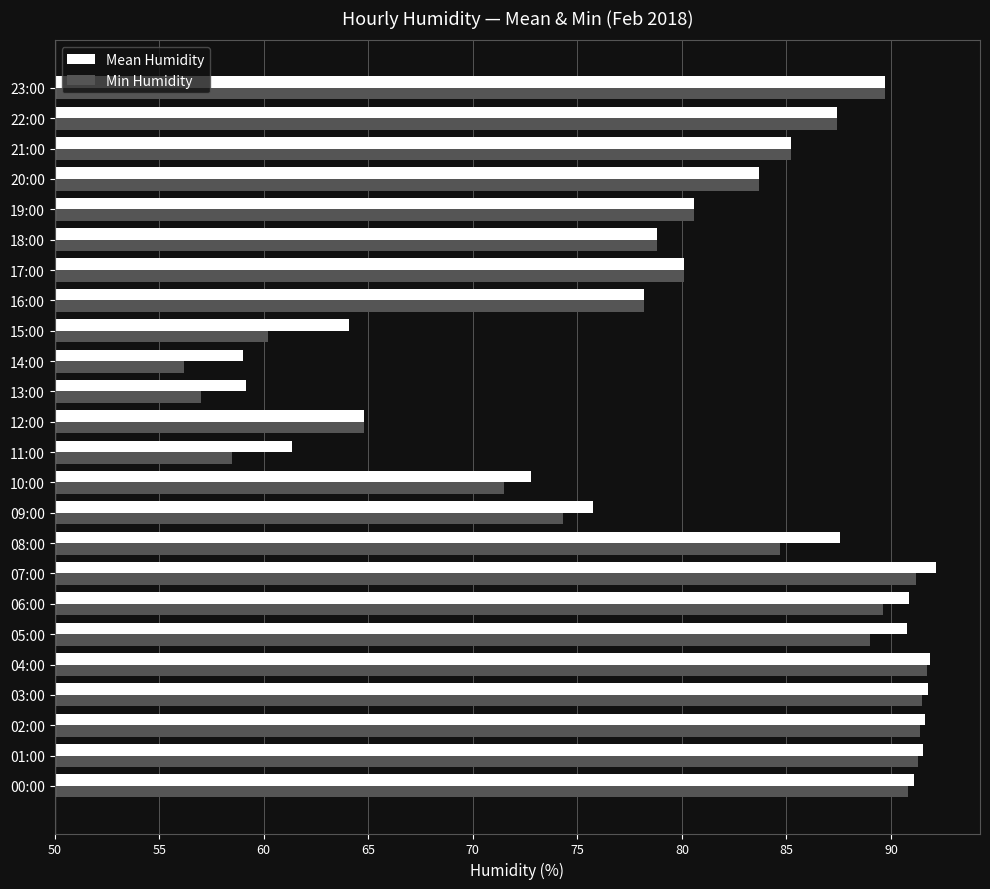

Rank the series by their average value, from highest to lowest.

Mean Humidity, Min Humidity